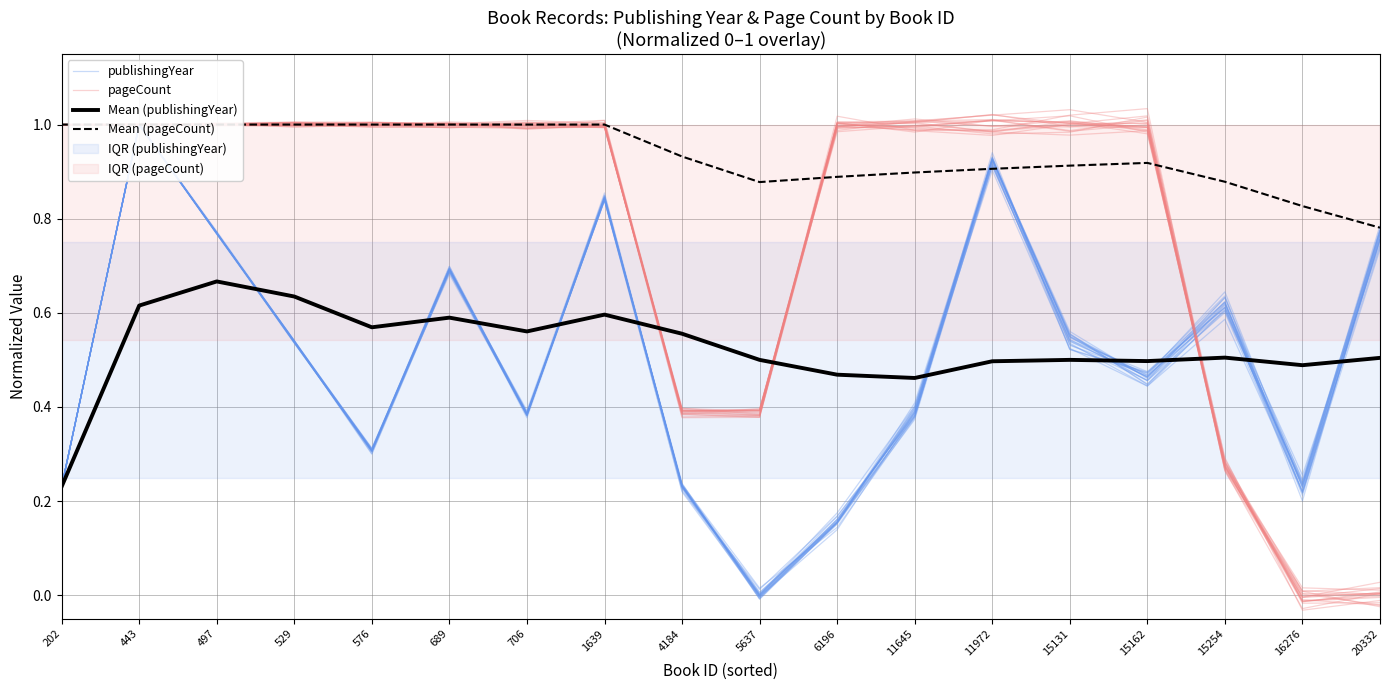

What is the difference between the Mean (publishingYear) values at 202 and 11645?

0.2